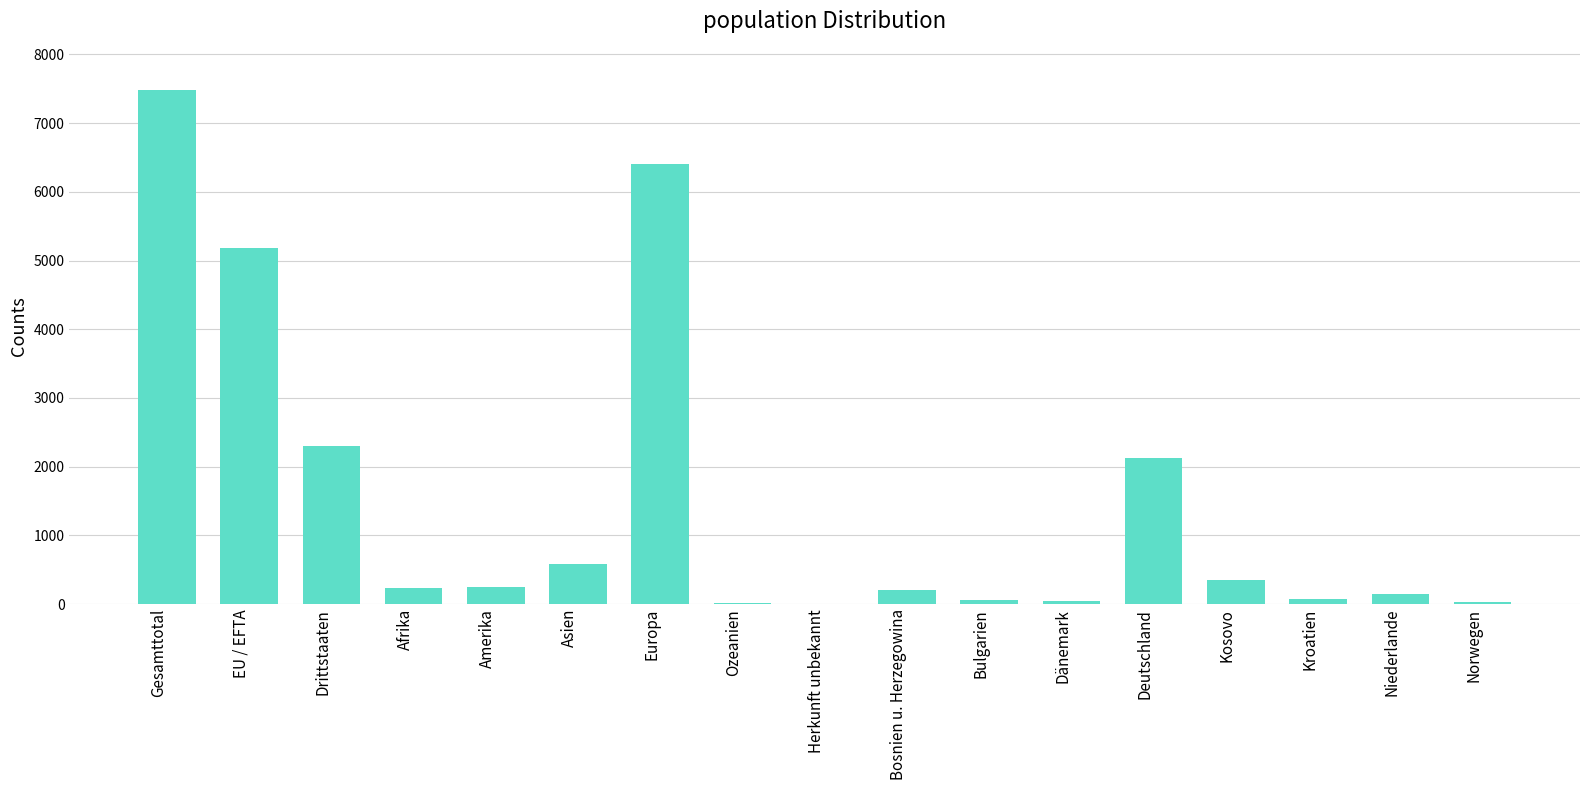

What is the ratio of the value at Drittstaaten to the value at Deutschland?

1.1